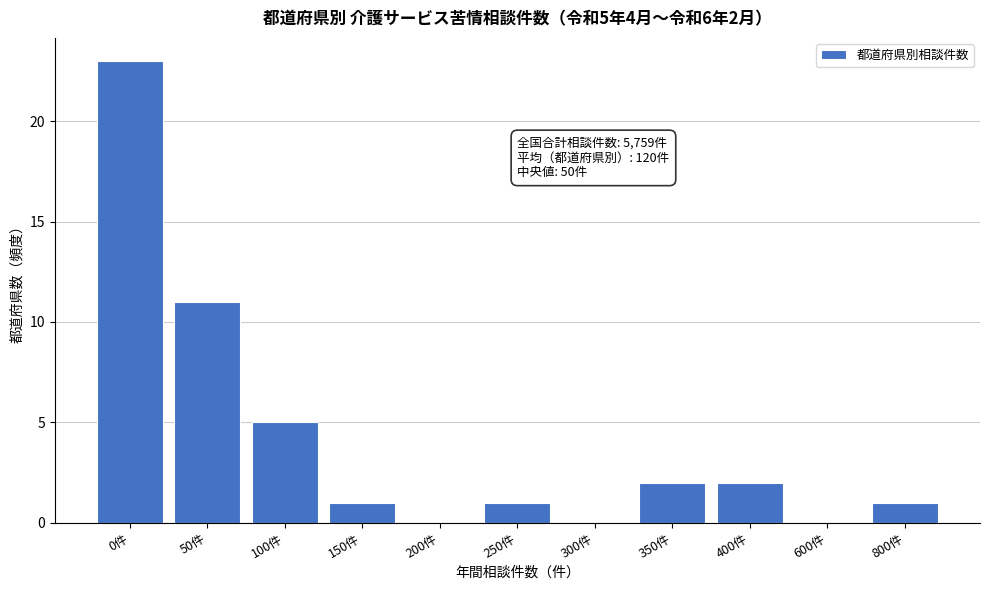

Reading right to left, transcribe all the data shown in this chart.

800件=1	600件=0	400件=2	350件=2	300件=0	250件=1	200件=0	150件=1	100件=5	50件=11	0件=23